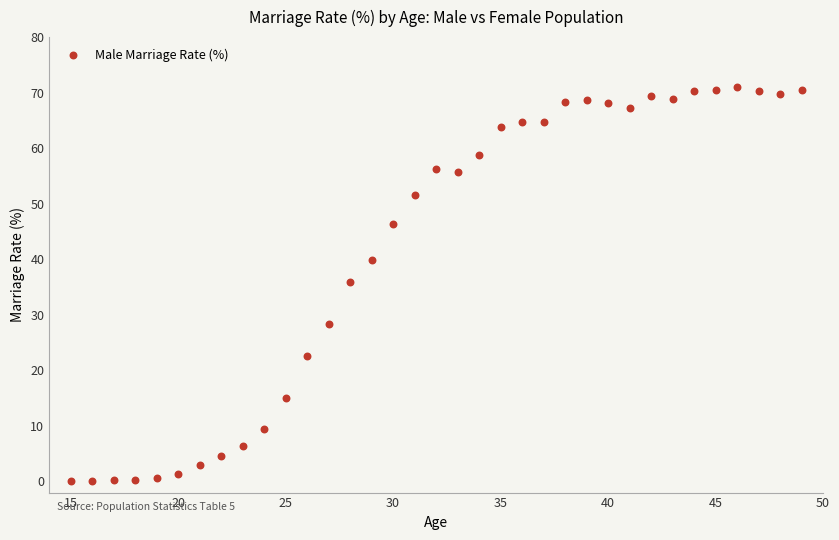

What is the range of X values (max minus min)?

34.0